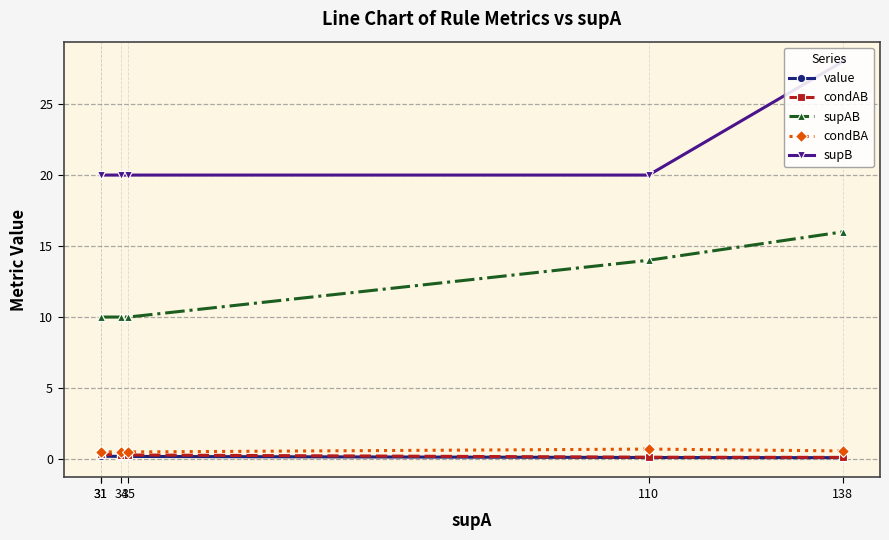

True or false: condAB has a value of 0.1 at 138.

True